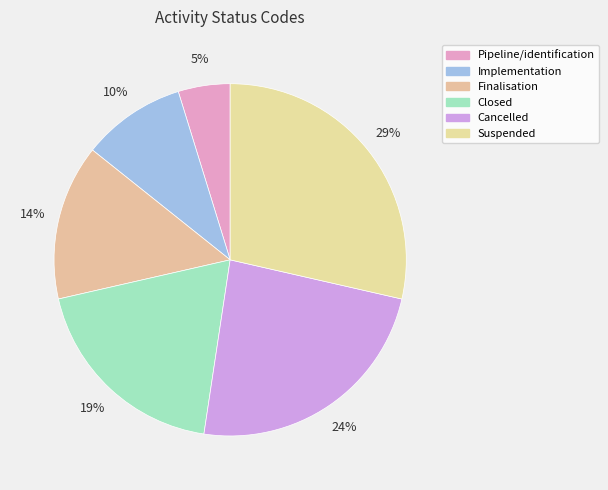

To the nearest percent, what is the difference between the largest and smallest slice percentages?

24%